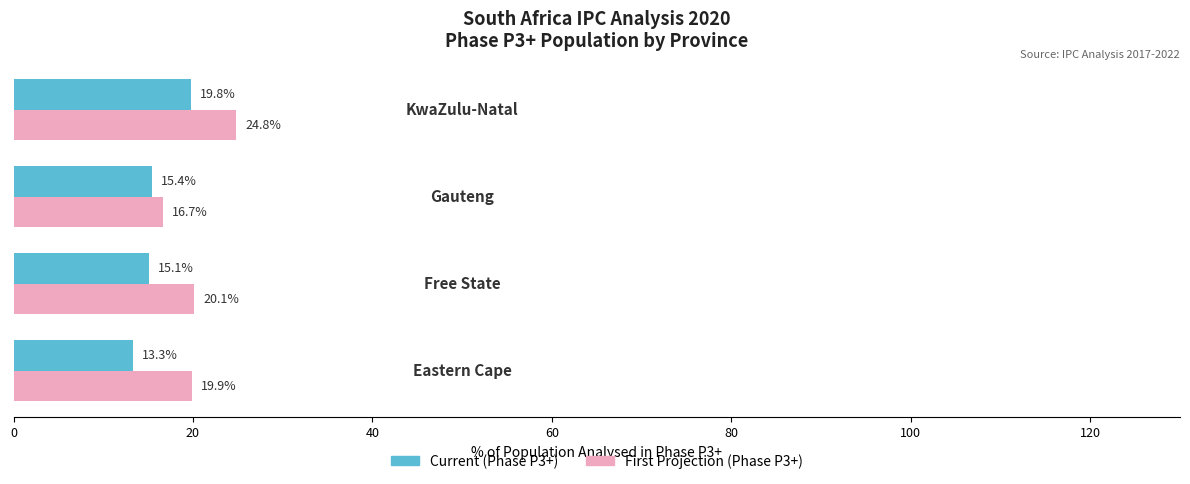

Rank the series by their maximum value, from lowest to highest.

Current (Phase P3+), First Projection (Phase P3+)